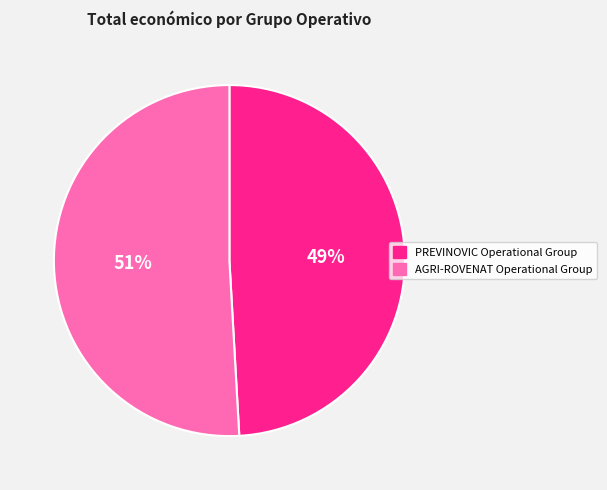

Is it true that PREVINOVIC Operational Group is 49% of the pie?

True